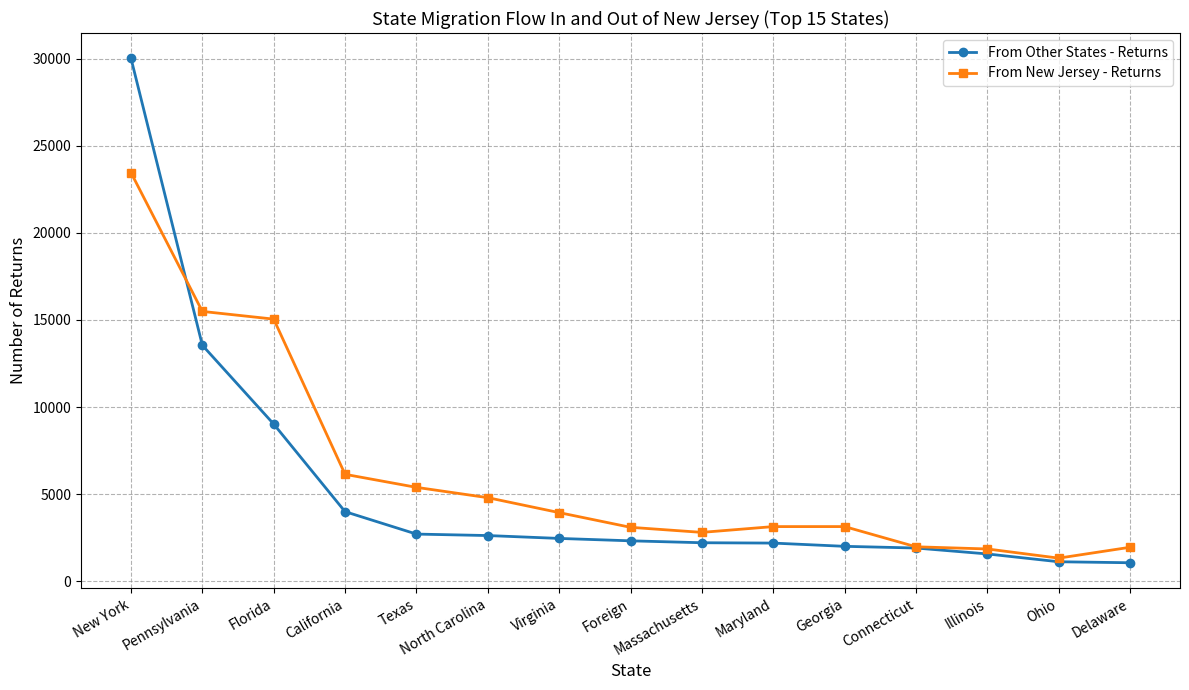

Which series has the largest total across all categories?

From New Jersey - Returns